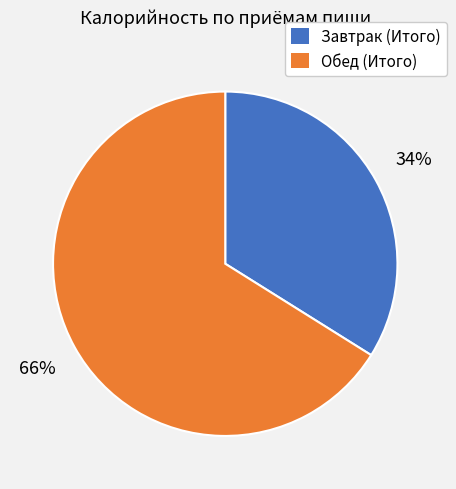

How many slices are in this pie chart?

2